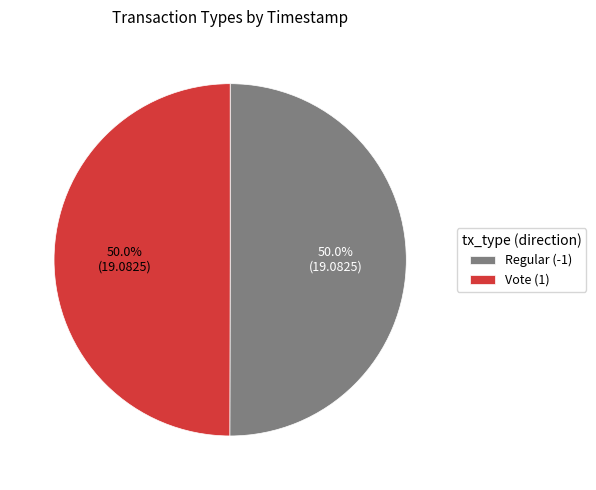

Approximately how many times larger is the value at Vote (1) compared to Regular (-1)?

1.0